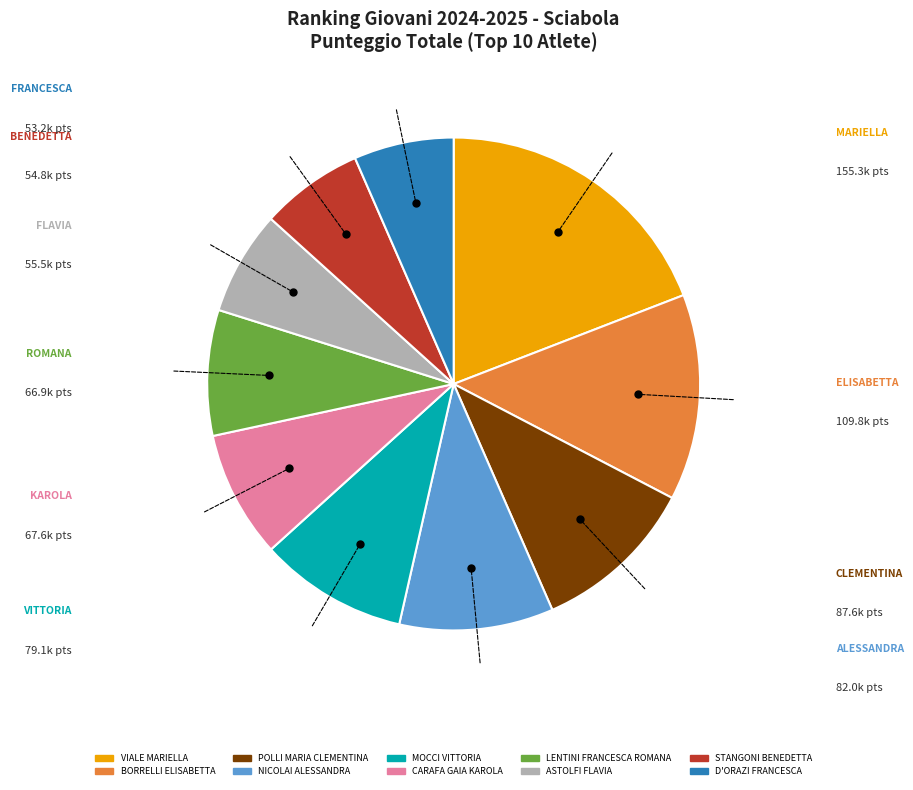

Which has a higher value, D'ORAZI FRANCESCA or CARAFA GAIA KAROLA?

CARAFA GAIA KAROLA